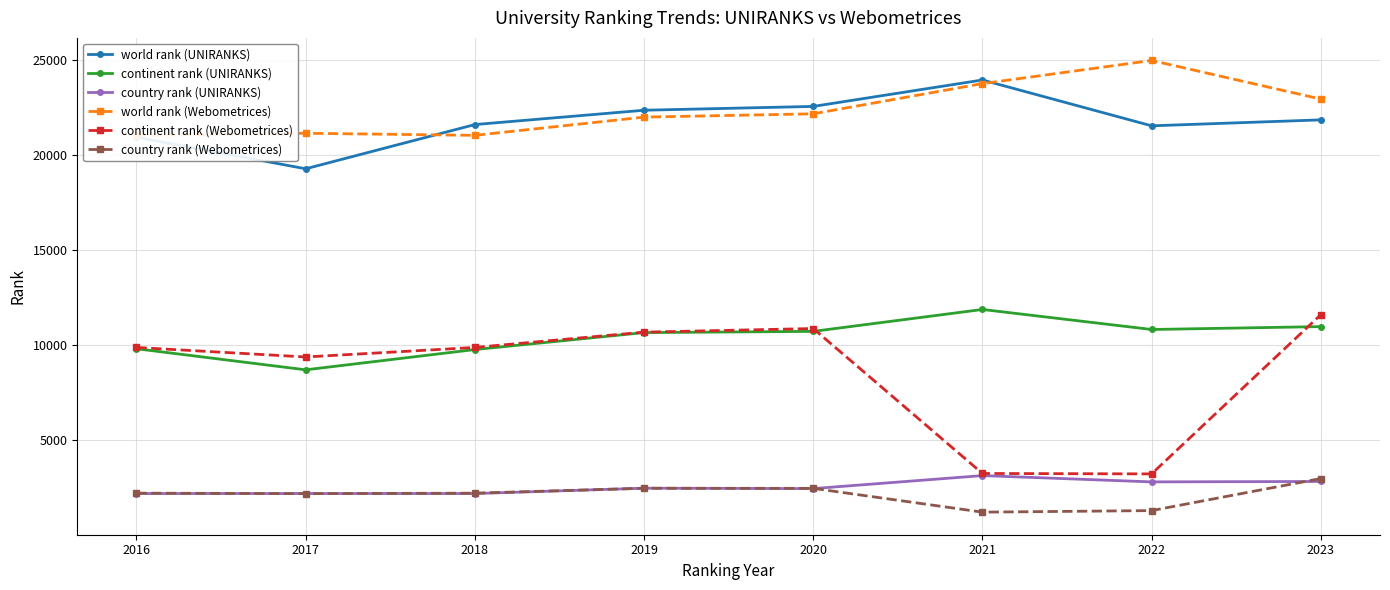

Which series changed the most between 2018 and 2023?

world rank (Webometrices)